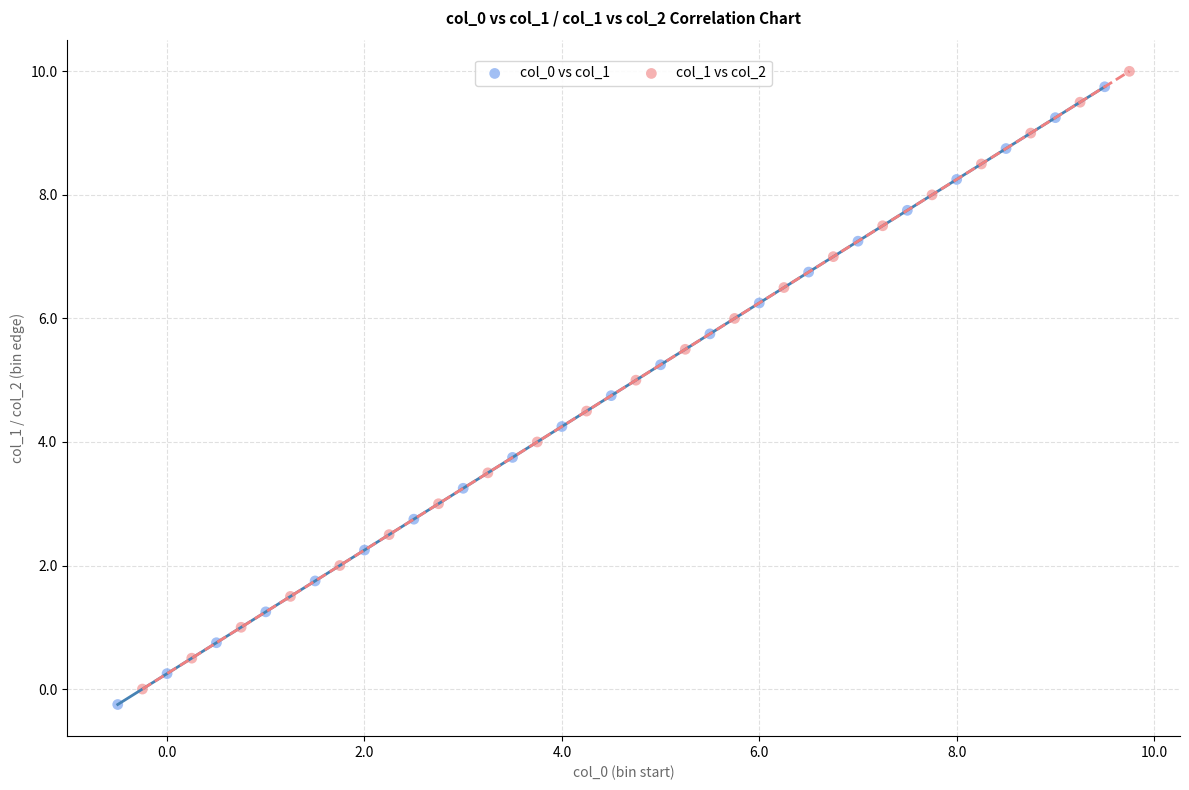

Which series contains the lowest Y value?

col_0 vs col_1